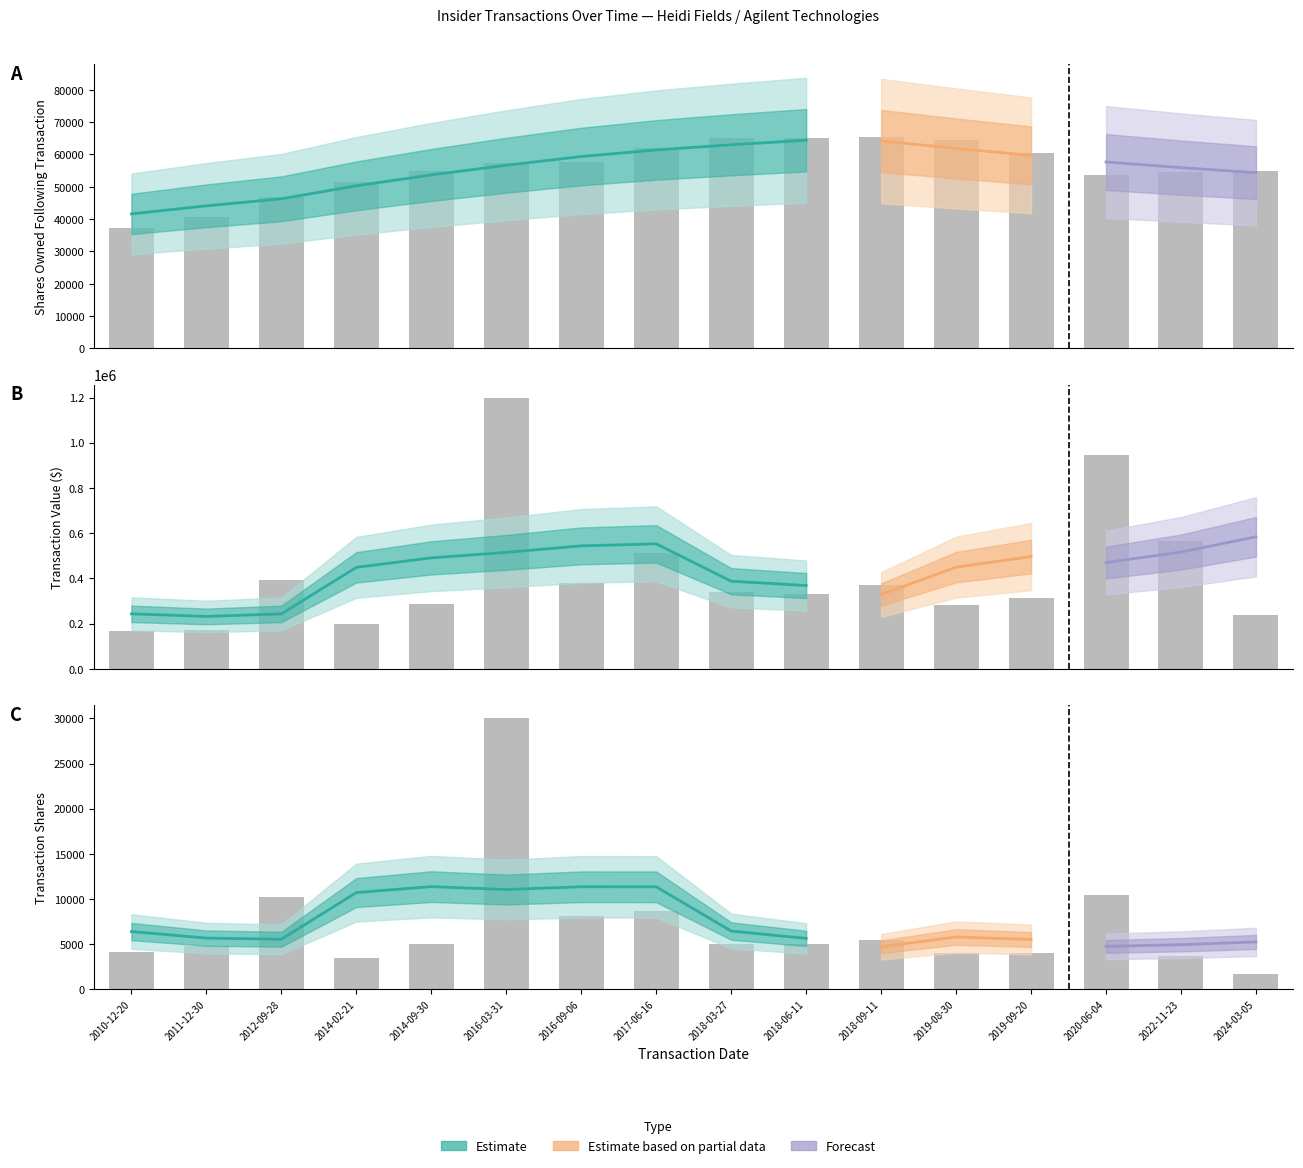

Reading left to right, transcribe all the data shown in this chart.

sharesOwnedFollowingTransaction: 37181	40800	46823	51620	54952	57312	57582	61854	65051	65170	65290	64598	60598	53639	54484	54976
transactionShares: 4132	4789	10228	3464	5032	30000	8072	8625	5000	5000	5482	4000	4000	10392	3635	1658
transactionValue: 167482	169722	392039	196755	287679	1197300	379303	513403	340450	332375	371296	283856	314256	945662	566482	239316